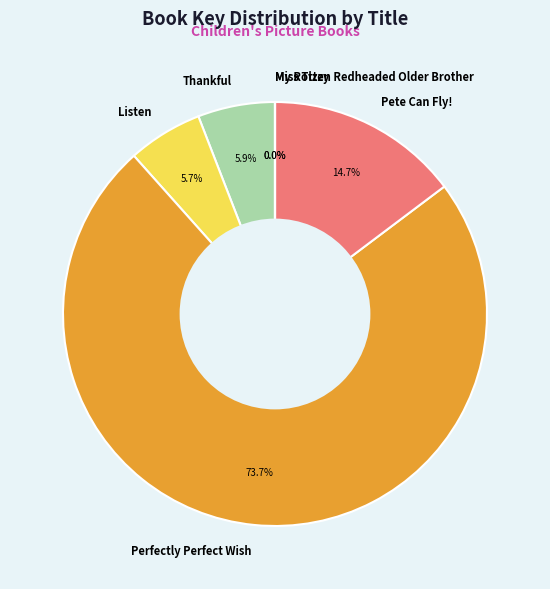

To the nearest percent, what portion does Pete Can Fly! represent?

15%